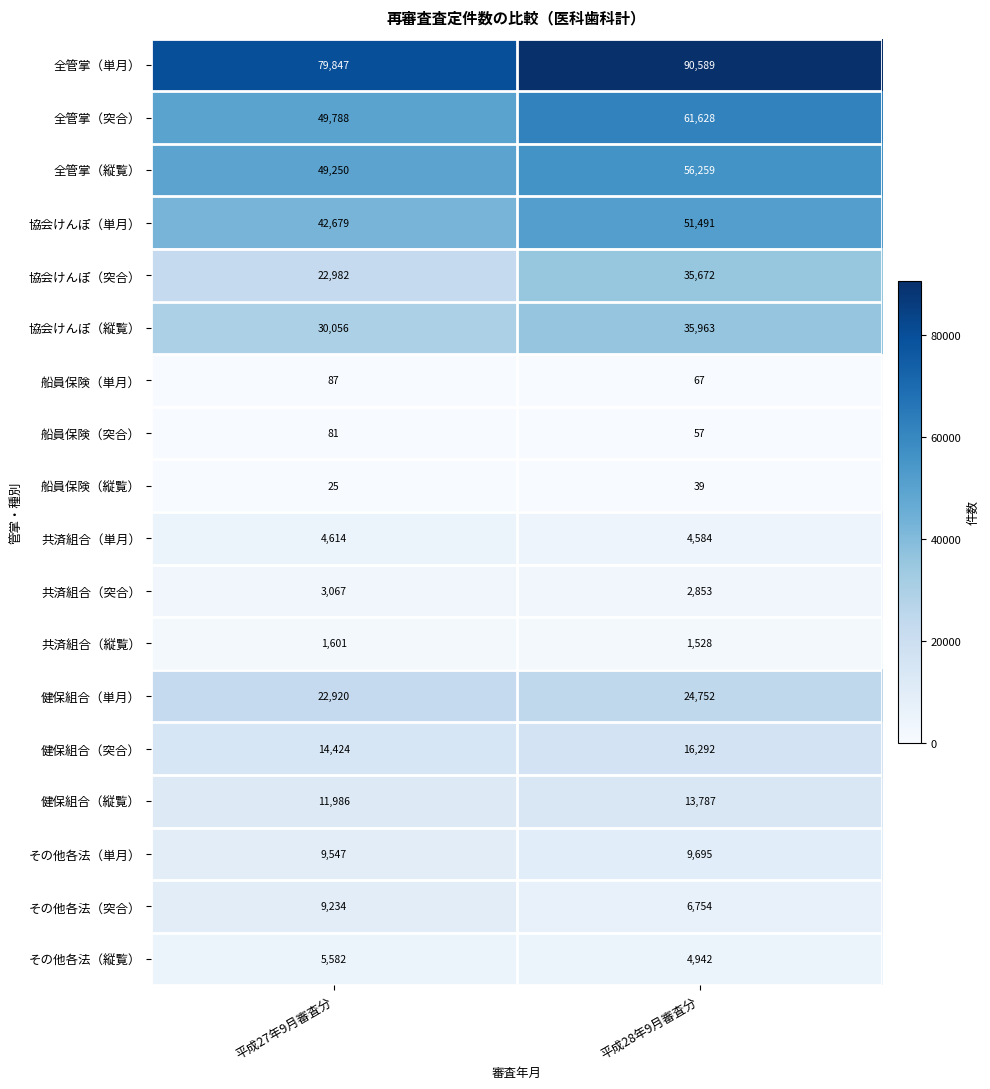

At which label is 船員保険（縦覧） closest to 32?

平成27年9月審査分